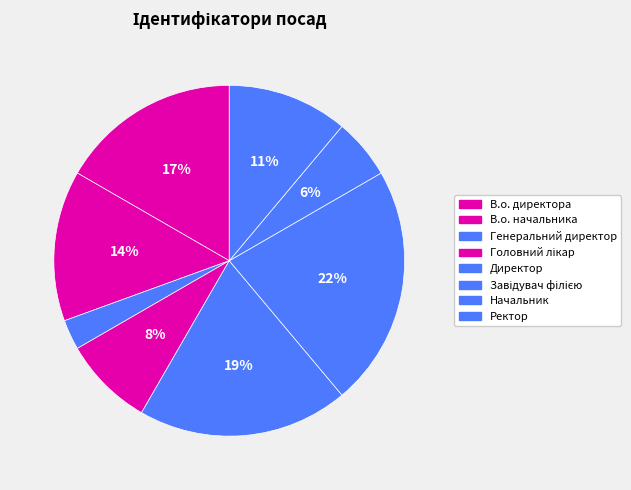

How many segments does this pie chart have?

8